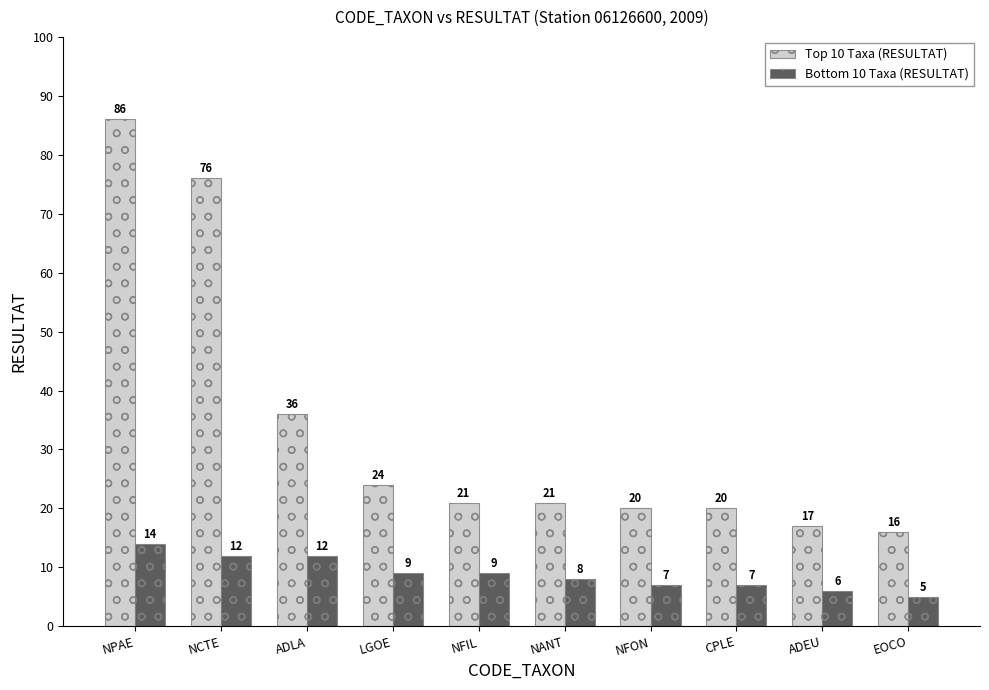

Which series has the largest range (max minus min)?

Top 10 Taxa (RESULTAT)